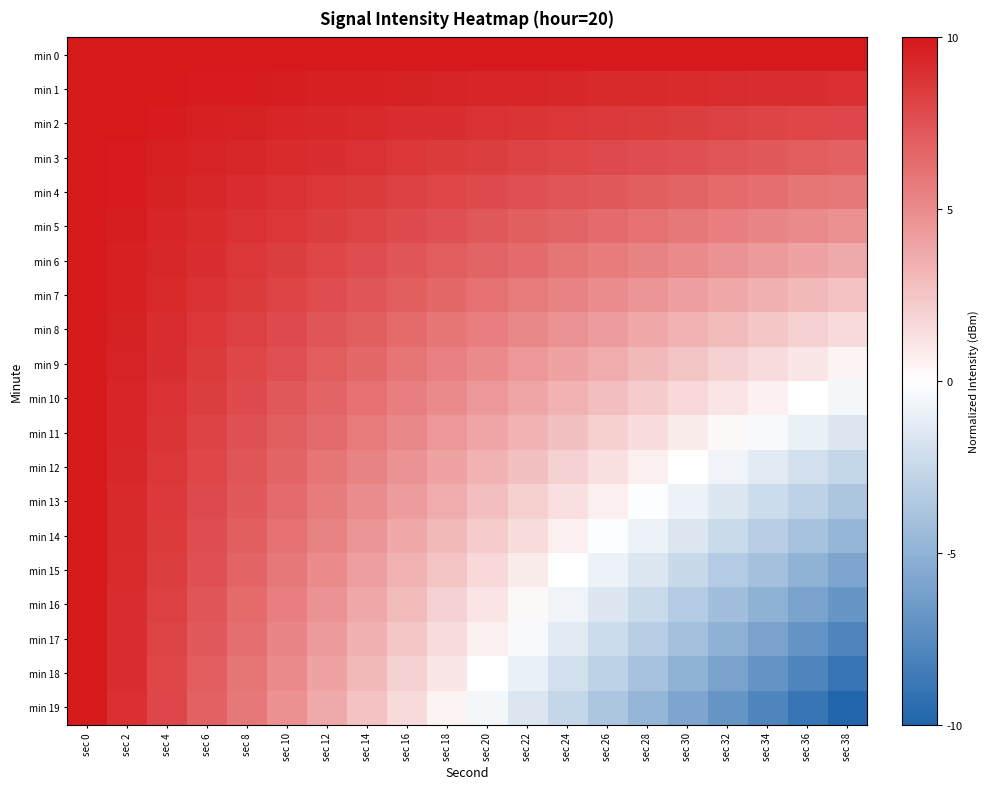

Rank the series by their maximum value, from highest to lowest.

min 0, min 1, min 2, min 3, min 4, min 5, min 6, min 7, min 8, min 9, min 10, min 11, min 12, min 13, min 14, min 15, min 16, min 17, min 18, min 19